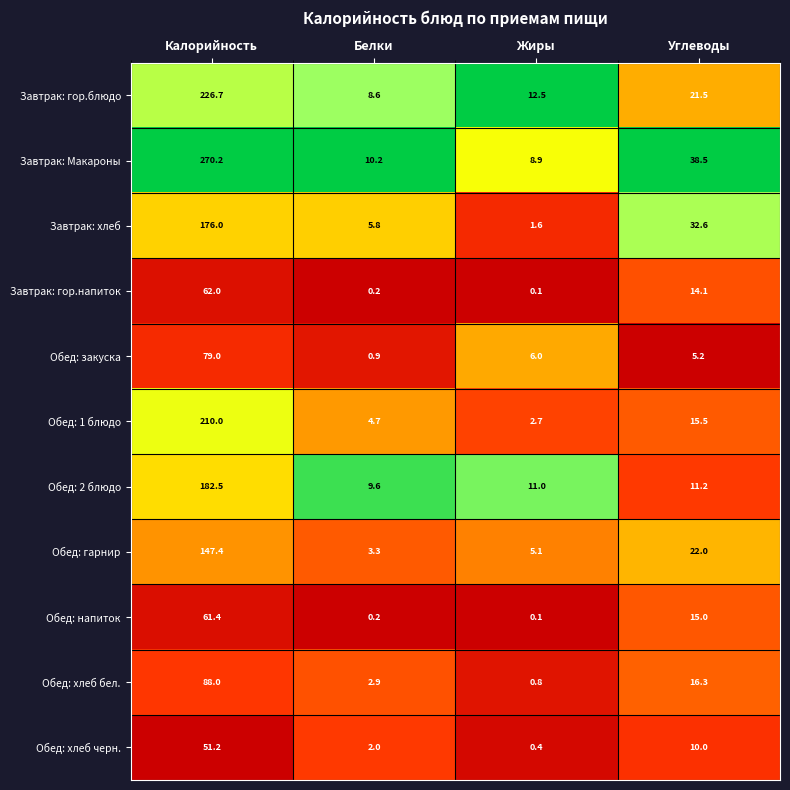

Between Жиры and Углеводы, which series saw the biggest shift?

Завтрак: хлеб